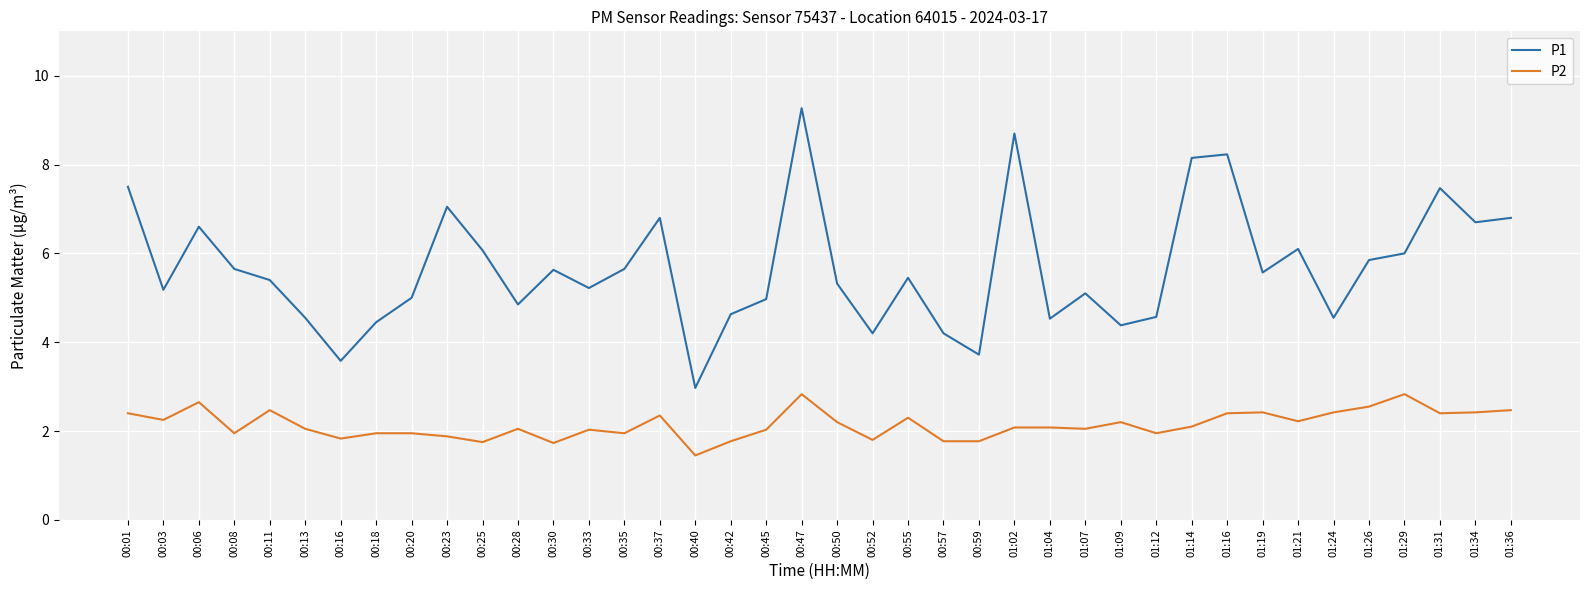

What is the difference between the P2 values at 01:24 and 00:18?

0.5